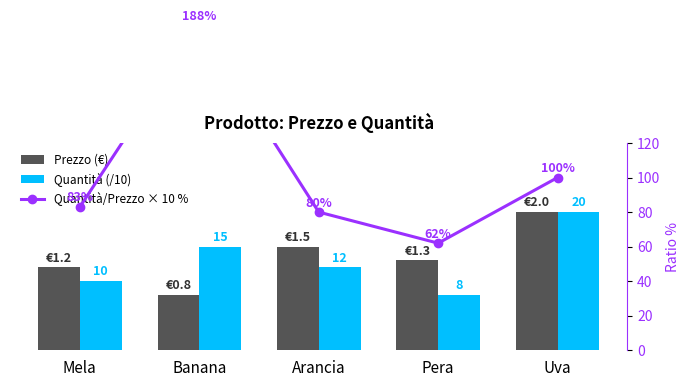

Are the bars horizontal?

No